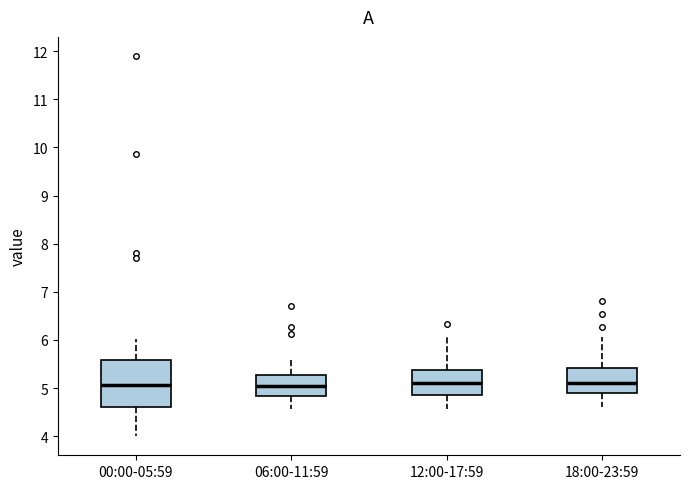

Reading left to right, transcribe this box plot: for each box, give where its median line is, the range the box spans, and where its two whiskers end, as read against the y-axis. The values are not printed on the chart, so give them approximately, as read against the axis.

00:00-05:59: median 5.1, box 4.6 to 5.6, whiskers 4.0 to 6.0
06:00-11:59: median 5.1, box 4.8 to 5.3, whiskers 4.6 to 5.6
12:00-17:59: median 5.1, box 4.9 to 5.4, whiskers 4.6 to 6.1
18:00-23:59: median 5.1, box 4.9 to 5.4, whiskers 4.6 to 6.1